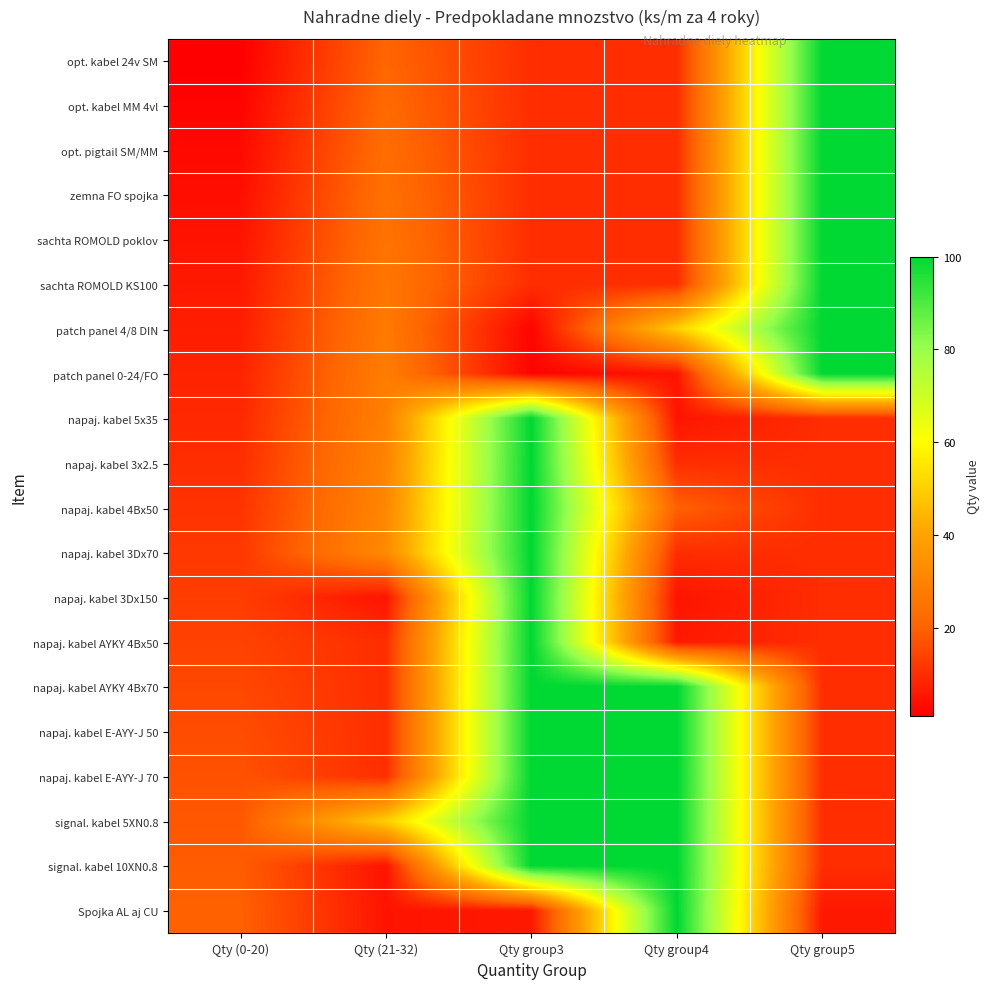

Reading left to right, extract all data points from this chart.

opt. kabel 24v SM: Qty (0-20)=1	Qty (21-32)=21	Qty group3=10	Qty group4=10	Qty group5=100
opt. kabel MM 4vl: Qty (0-20)=2	Qty (21-32)=22	Qty group3=10	Qty group4=10	Qty group5=100
opt. pigtail SM/MM: Qty (0-20)=3	Qty (21-32)=23	Qty group3=10	Qty group4=10	Qty group5=100
zemna FO spojka: Qty (0-20)=4	Qty (21-32)=24	Qty group3=10	Qty group4=10	Qty group5=100
sachta ROMOLD poklov: Qty (0-20)=5	Qty (21-32)=25	Qty group3=10	Qty group4=10	Qty group5=100
sachta ROMOLD KS100: Qty (0-20)=6	Qty (21-32)=26	Qty group3=10	Qty group4=10	Qty group5=100
patch panel 4/8 DIN: Qty (0-20)=7	Qty (21-32)=27	Qty group3=2	Qty group4=50	Qty group5=100
patch panel 0-24/FO: Qty (0-20)=8	Qty (21-32)=28	Qty group3=2	Qty group4=5	Qty group5=100
napaj. kabel 5x35: Qty (0-20)=9	Qty (21-32)=29	Qty group3=100	Qty group4=5	Qty group5=10
napaj. kabel 3x2.5: Qty (0-20)=10	Qty (21-32)=30	Qty group3=100	Qty group4=10	Qty group5=10
napaj. kabel 4Bx50: Qty (0-20)=11	Qty (21-32)=31	Qty group3=100	Qty group4=20	Qty group5=10
napaj. kabel 3Dx70: Qty (0-20)=12	Qty (21-32)=32	Qty group3=100	Qty group4=10	Qty group5=10
napaj. kabel 3Dx150: Qty (0-20)=13	Qty (21-32)=5	Qty group3=100	Qty group4=5	Qty group5=10
napaj. kabel AYKY 4Bx50: Qty (0-20)=14	Qty (21-32)=10	Qty group3=100	Qty group4=6	Qty group5=10
napaj. kabel AYKY 4Bx70: Qty (0-20)=15	Qty (21-32)=10	Qty group3=100	Qty group4=100	Qty group5=10
napaj. kabel E-AYY-J 50: Qty (0-20)=16	Qty (21-32)=10	Qty group3=100	Qty group4=100	Qty group5=10
napaj. kabel E-AYY-J 70: Qty (0-20)=17	Qty (21-32)=10	Qty group3=100	Qty group4=100	Qty group5=10
signal. kabel 5XN0.8: Qty (0-20)=18	Qty (21-32)=50	Qty group3=100	Qty group4=100	Qty group5=10
signal. kabel 10XN0.8: Qty (0-20)=19	Qty (21-32)=5	Qty group3=100	Qty group4=100	Qty group5=10
Spojka AL aj CU: Qty (0-20)=20	Qty (21-32)=5	Qty group3=6	Qty group4=100	Qty group5=6